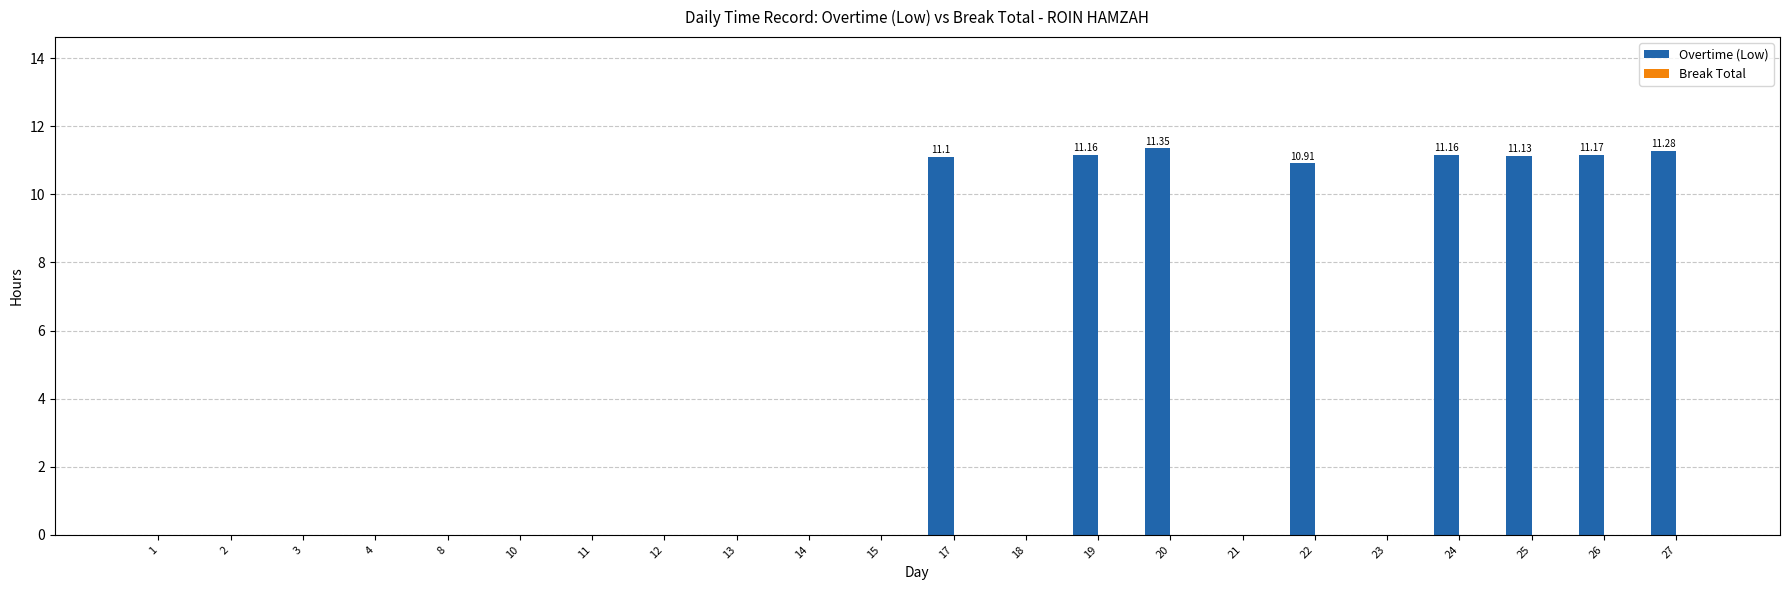

What is the sum of the values at 27 and 13?

11.3